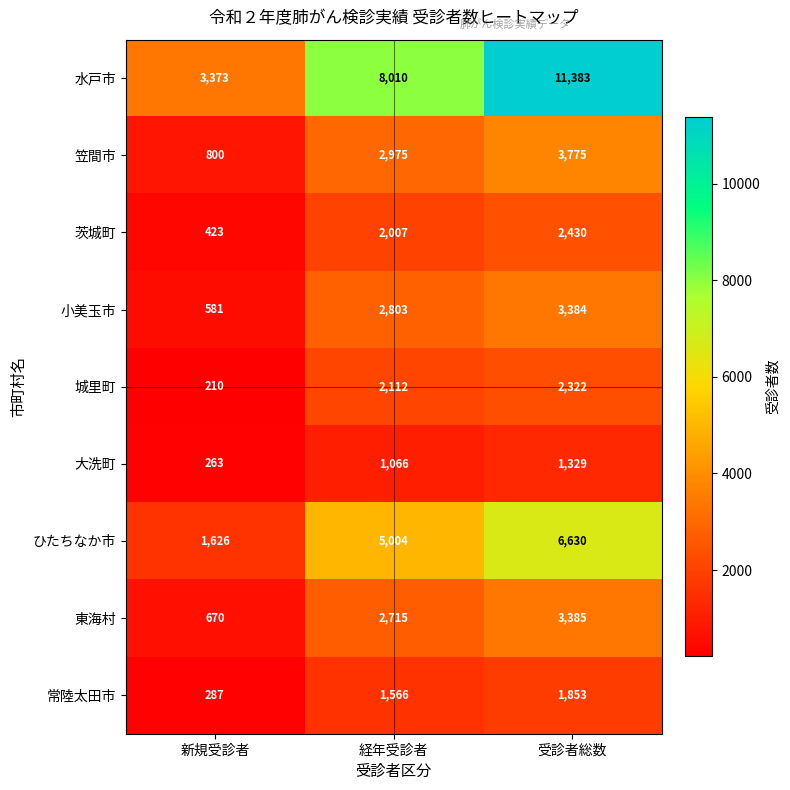

What is the average value of the 大洗町 series?

886